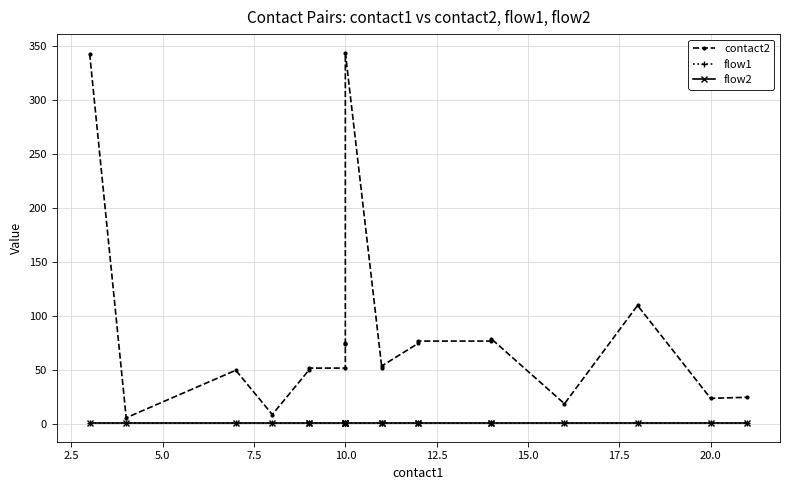

How many data points in contact2 are above 54?

9